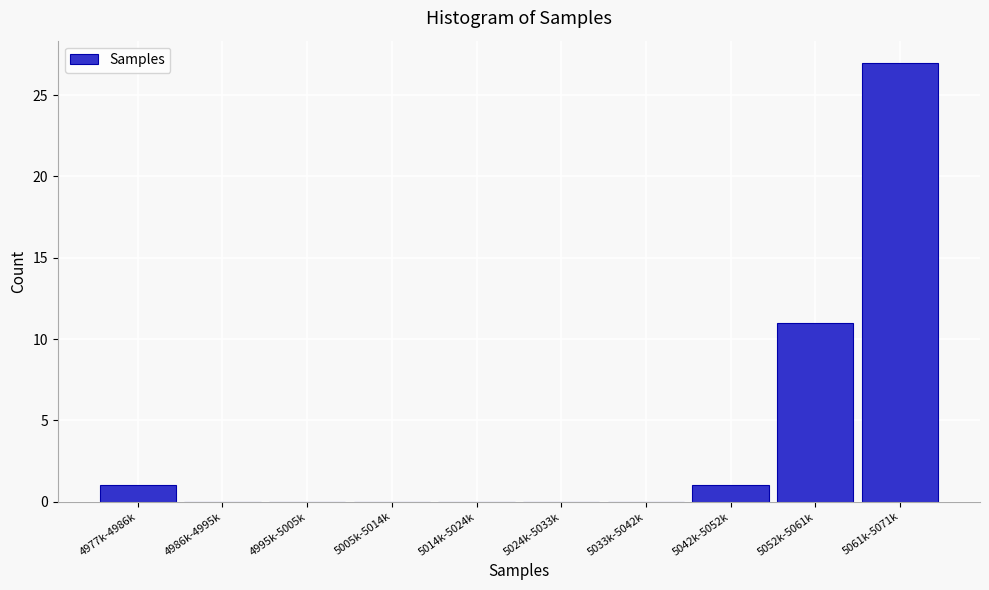

Reading right to left, what are all the values shown in this chart?

5061k-5071k=27	5052k-5061k=11	5042k-5052k=1	5033k-5042k=0	5024k-5033k=0	5014k-5024k=0	5005k-5014k=0	4995k-5005k=0	4986k-4995k=0	4977k-4986k=1